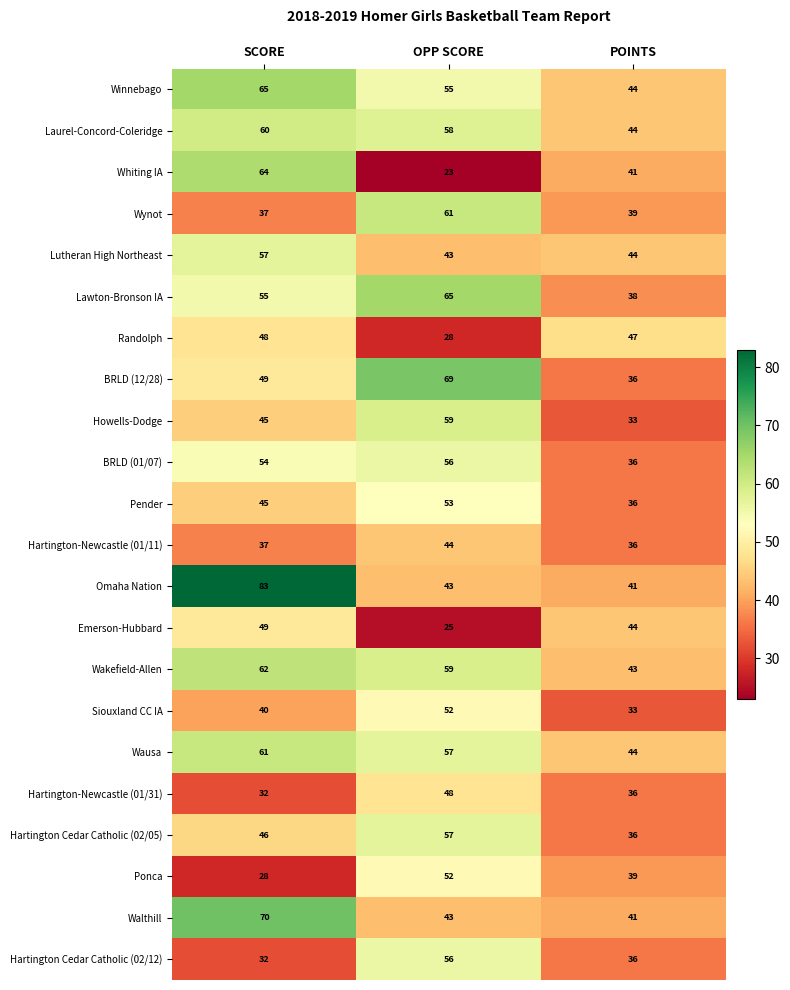

Rank the categories by Hartington Cedar Catholic (02/05) value from highest to lowest.

OPP SCORE, SCORE, POINTS